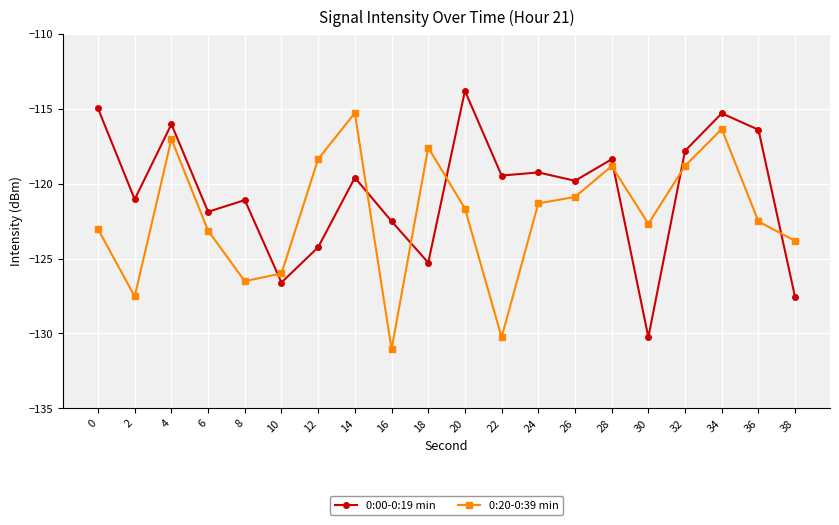

How many lines are shown in the chart?

2